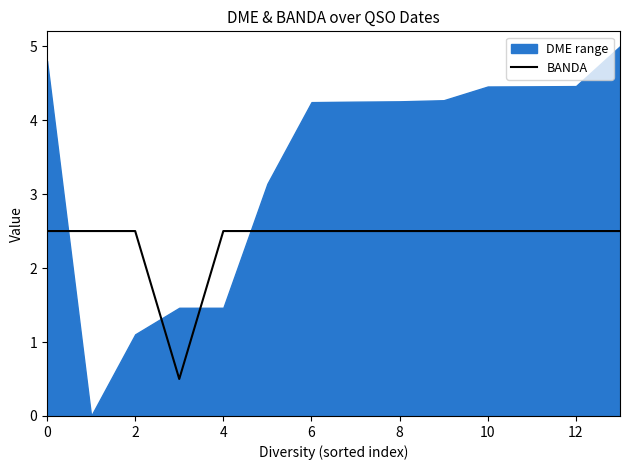

The value of BANDA at 12 is 2.5. True or false?

True